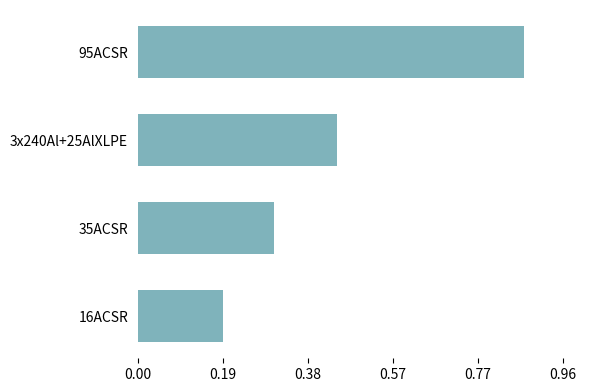

What is the change in value from 35ACSR to 95ACSR?

+0.6